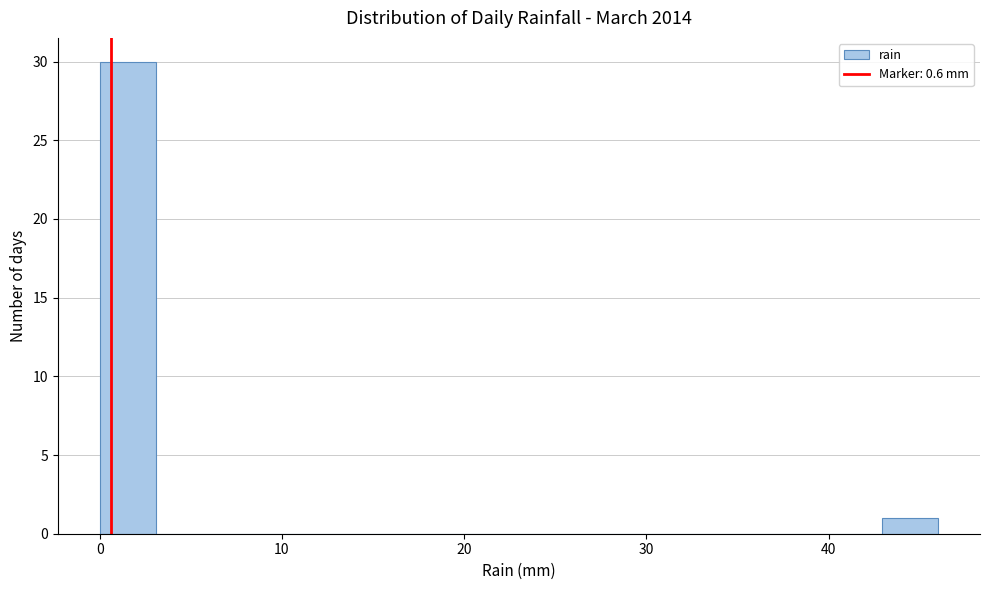

Read against the x-axis, roughly where is the centre of the tallest bar?

2